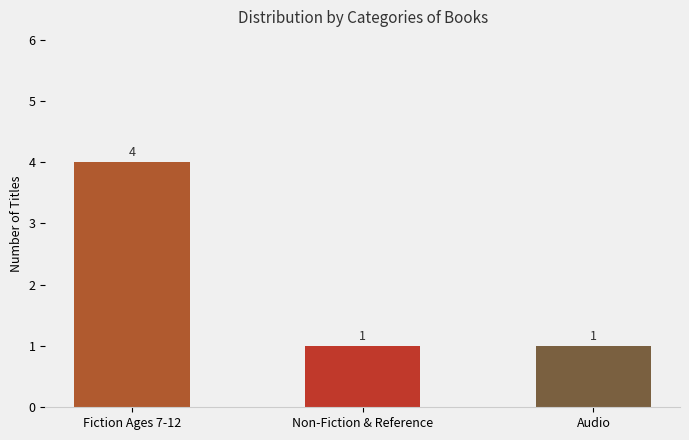

What is the change in value from Fiction Ages 7-12 to Audio?

-3